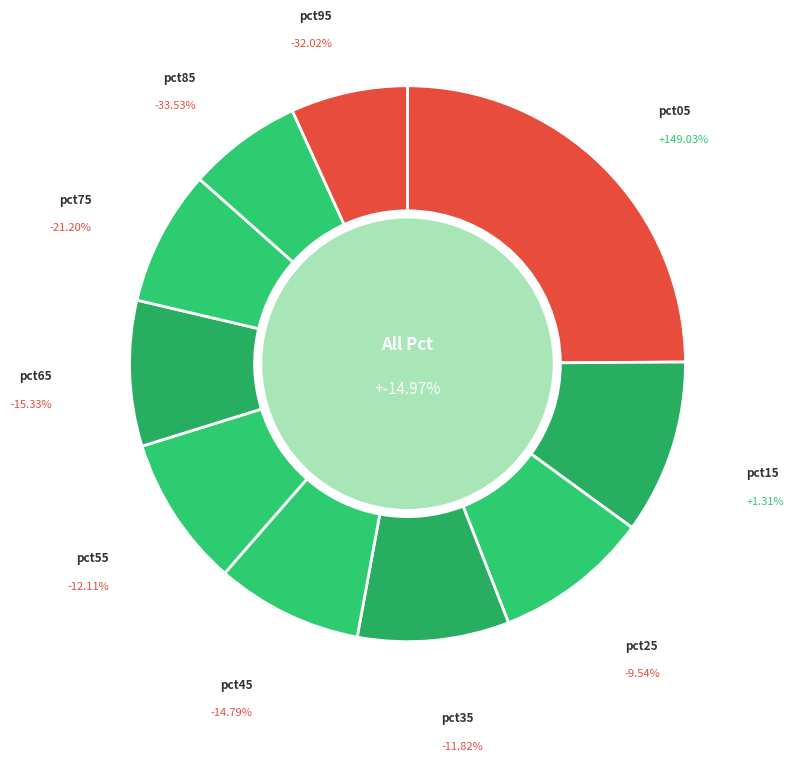

To the nearest percent, what portion does pct35 represent?

9%